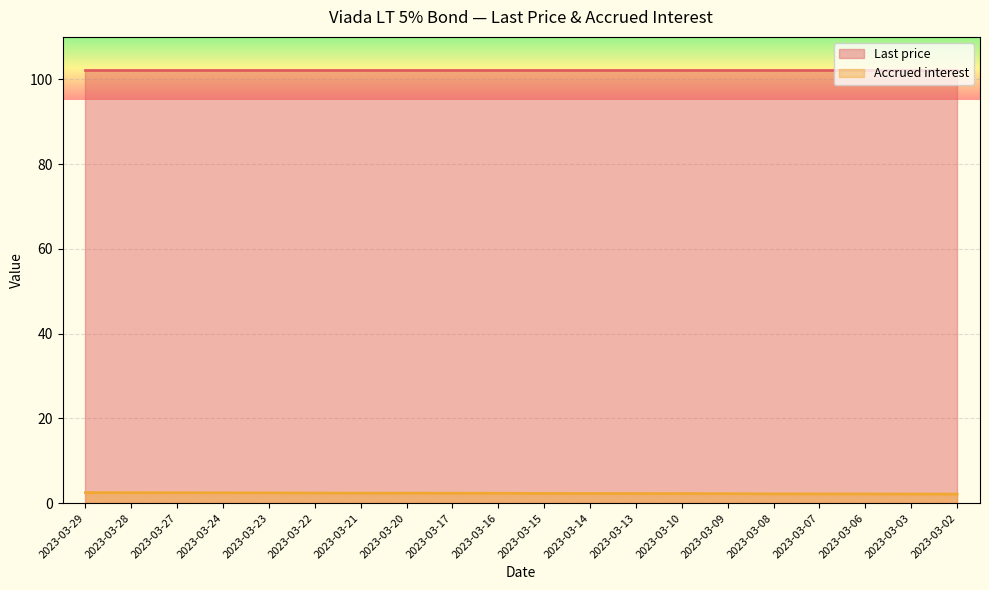

What is the lowest value of the Last price series?

102.3